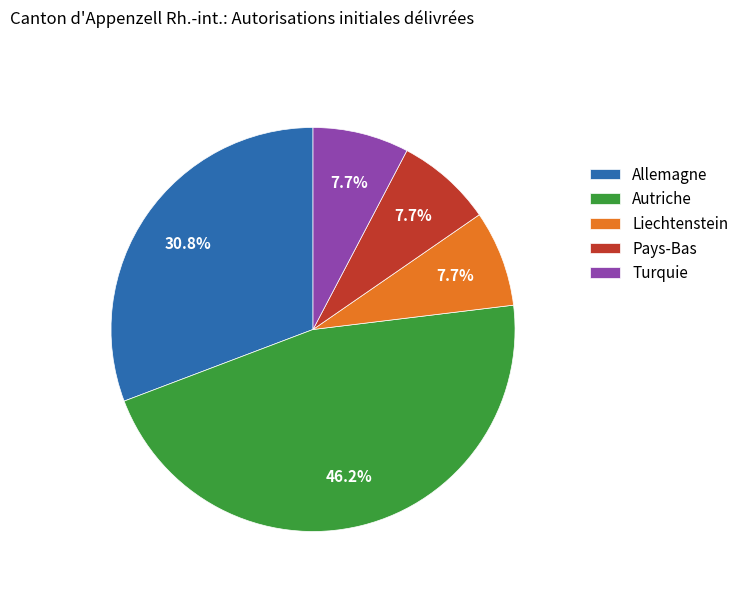

Does Pays-Bas represent more than half of the total?

No